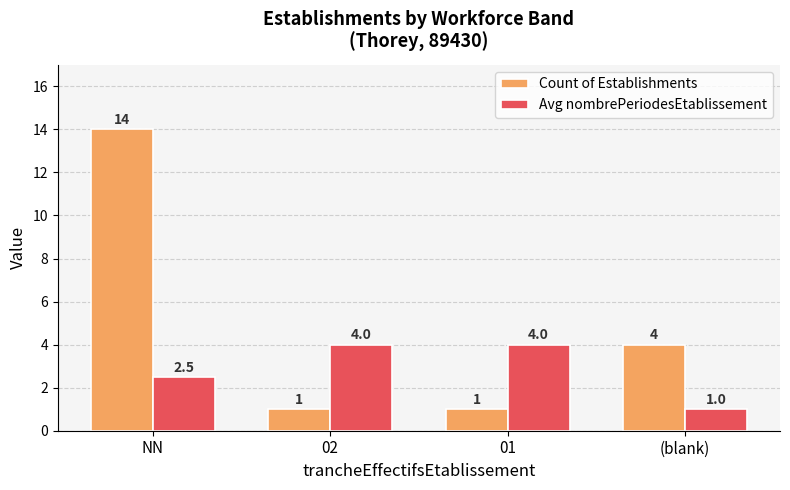

Which series changed the most between NN and 02?

Count of Establishments